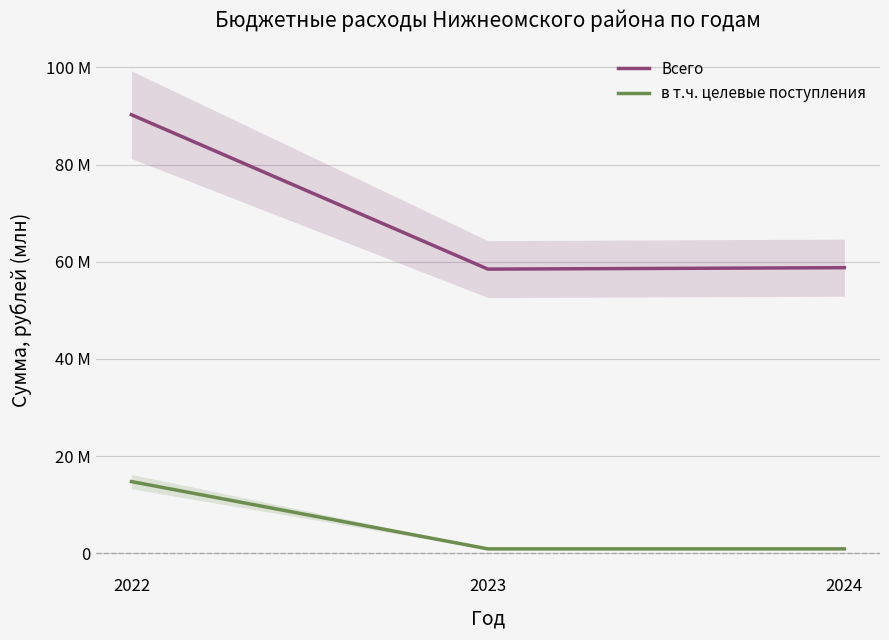

What are all the series names shown in the legend?

Всего, в т.ч. целевые поступления